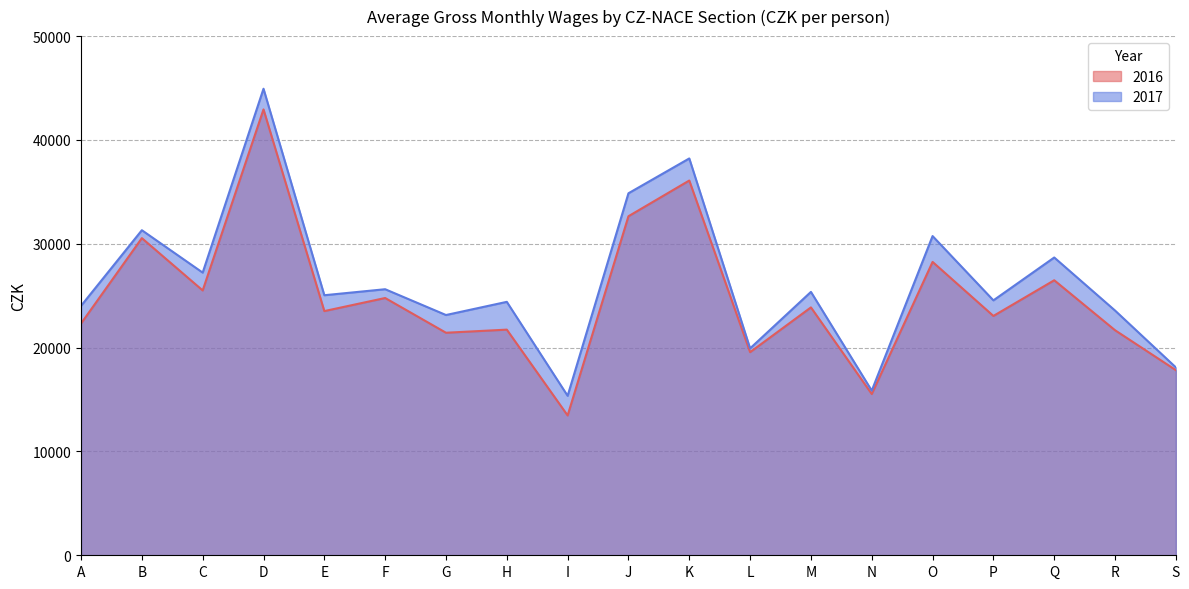

What is the maximum value for 2016?

42941